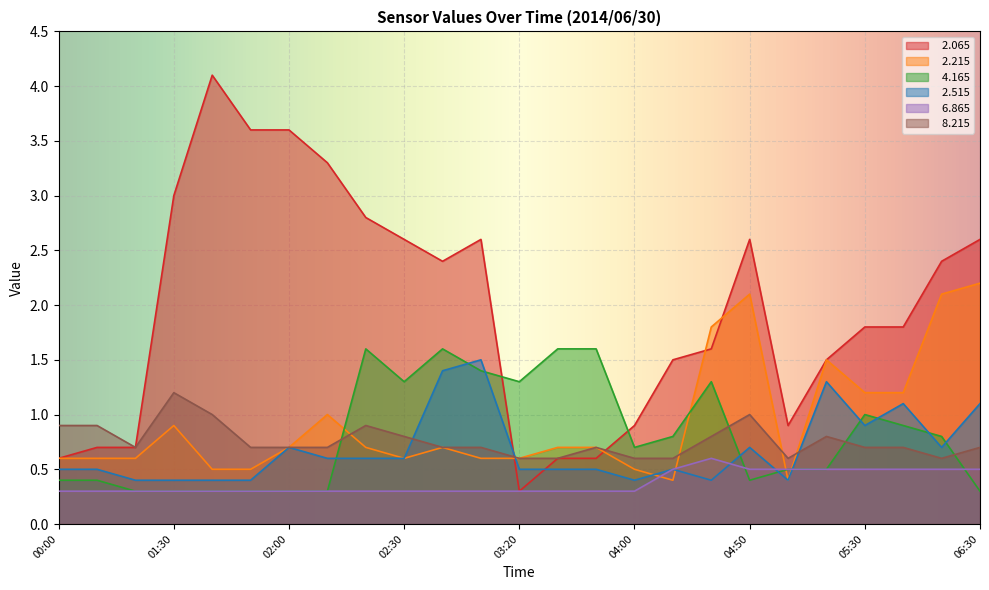

What is the label of the 20th point from the right?

01:50